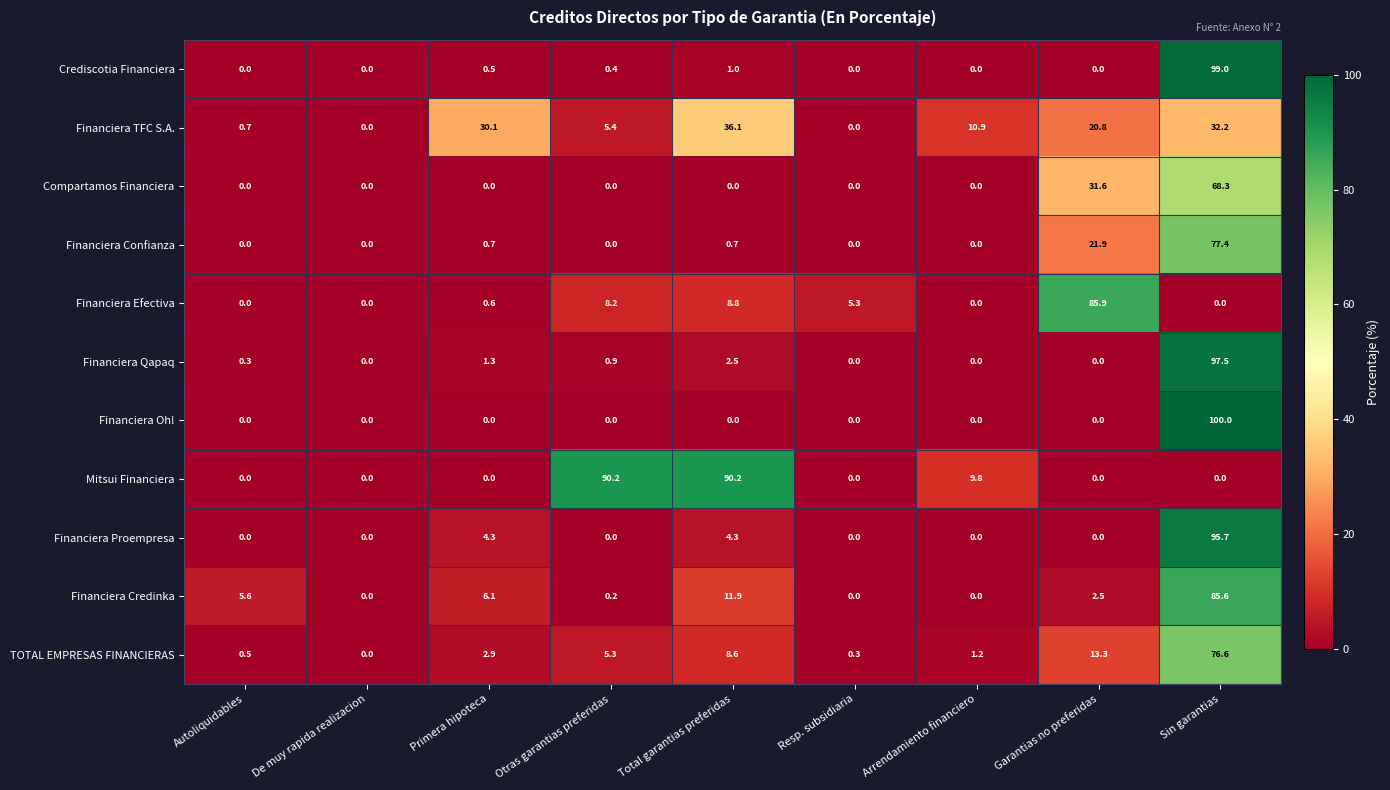

Which series has the largest total across all categories?

Mitsui Financiera